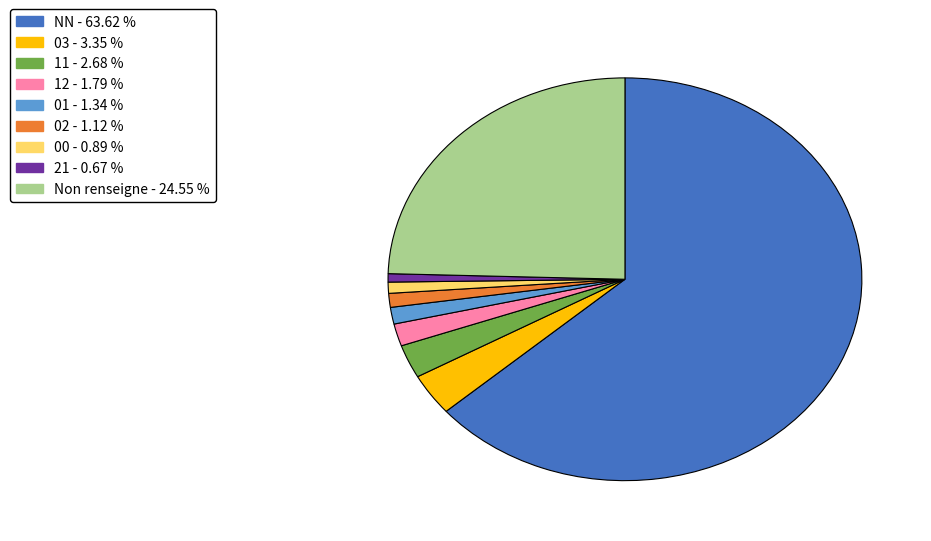

Is there any slice that represents more than half of the pie?

Yes